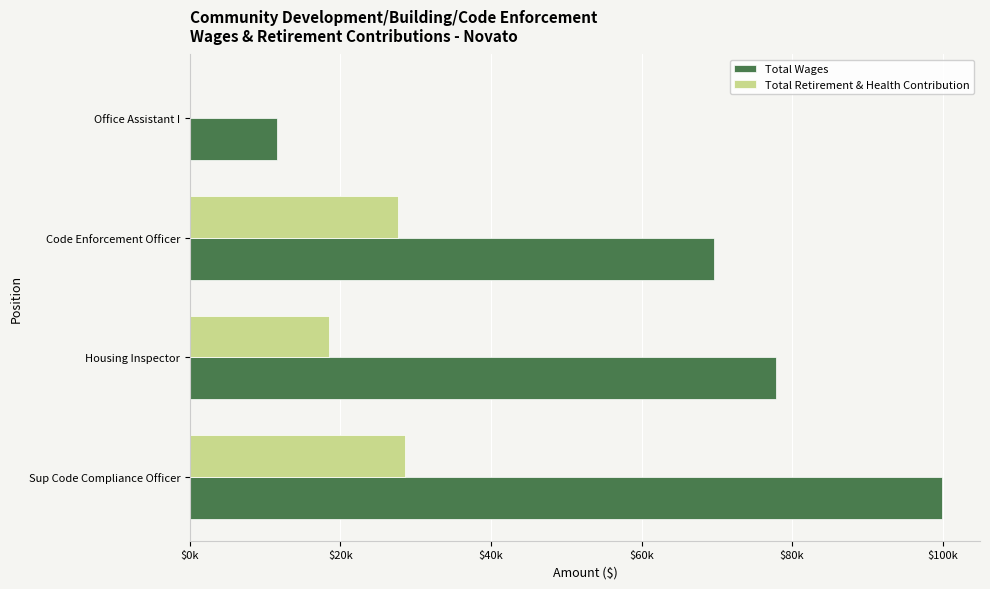

What is the difference between the maximum and minimum values in the Total Retirement & Health Contribution series?

28571